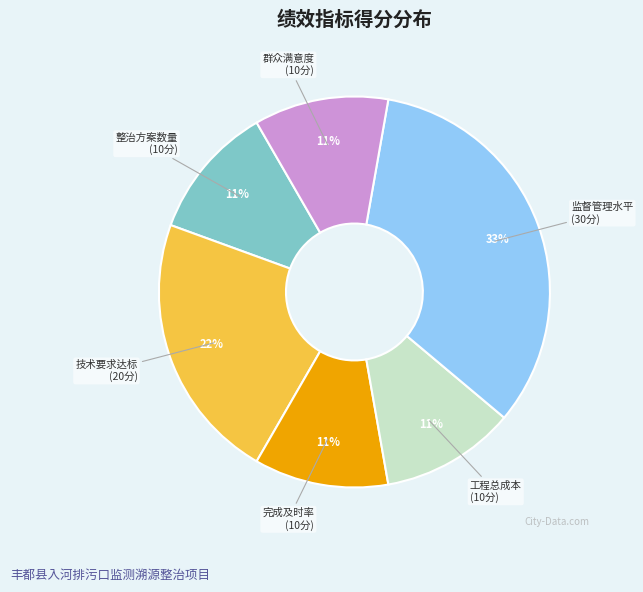

Is there any slice that represents more than half of the pie?

No